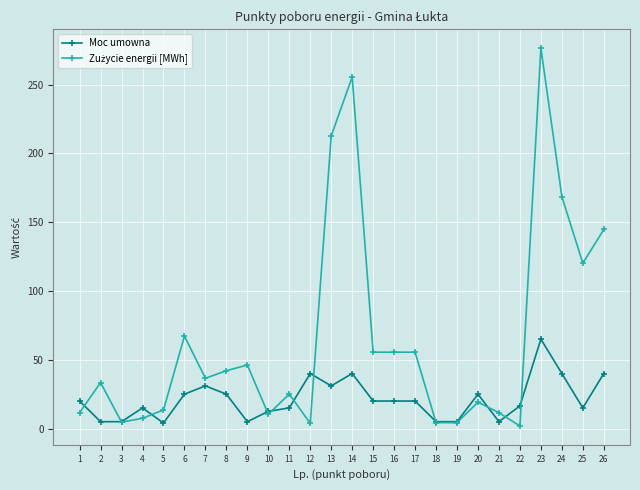

How many data points does each series have?

26